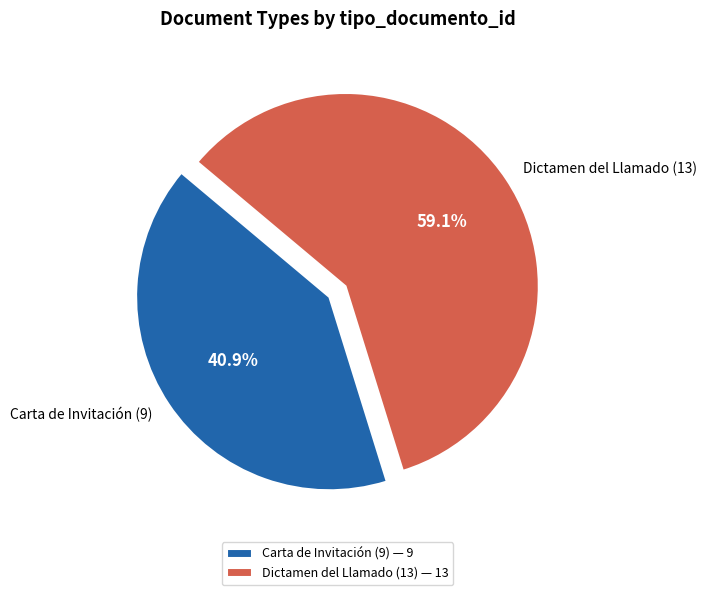

Is Dictamen del Llamado (13) the majority of the pie?

Yes